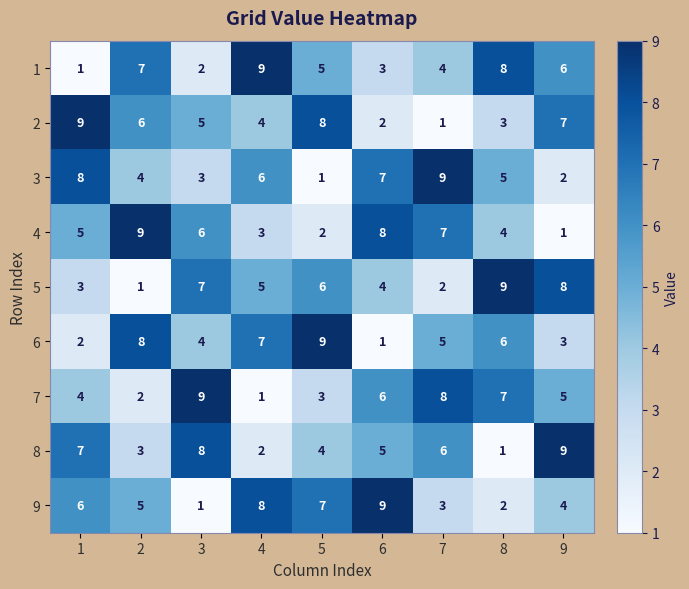

At which label does 9 reach its peak?

6